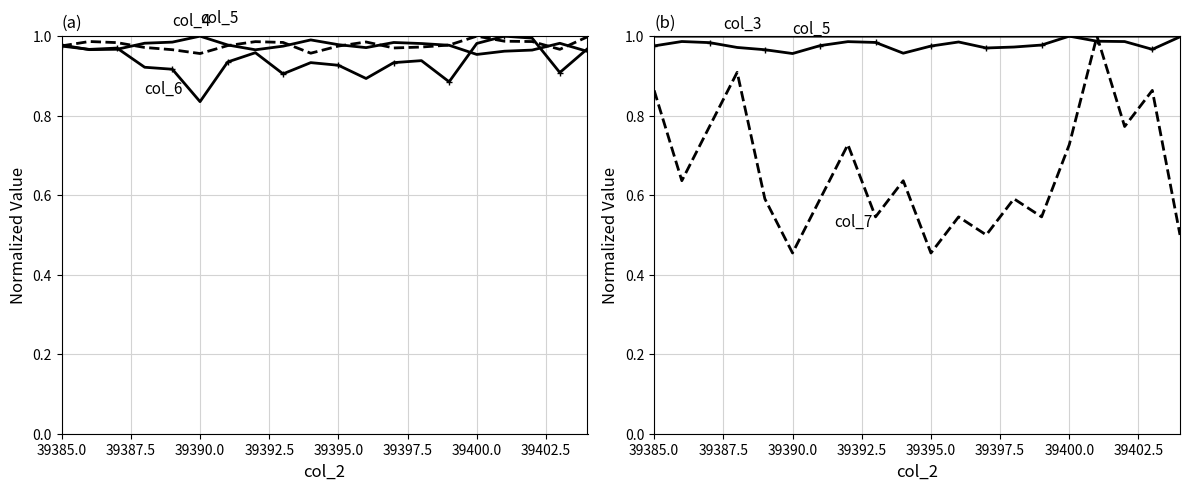

Count the col_7 values in the range 0 to 1.

20